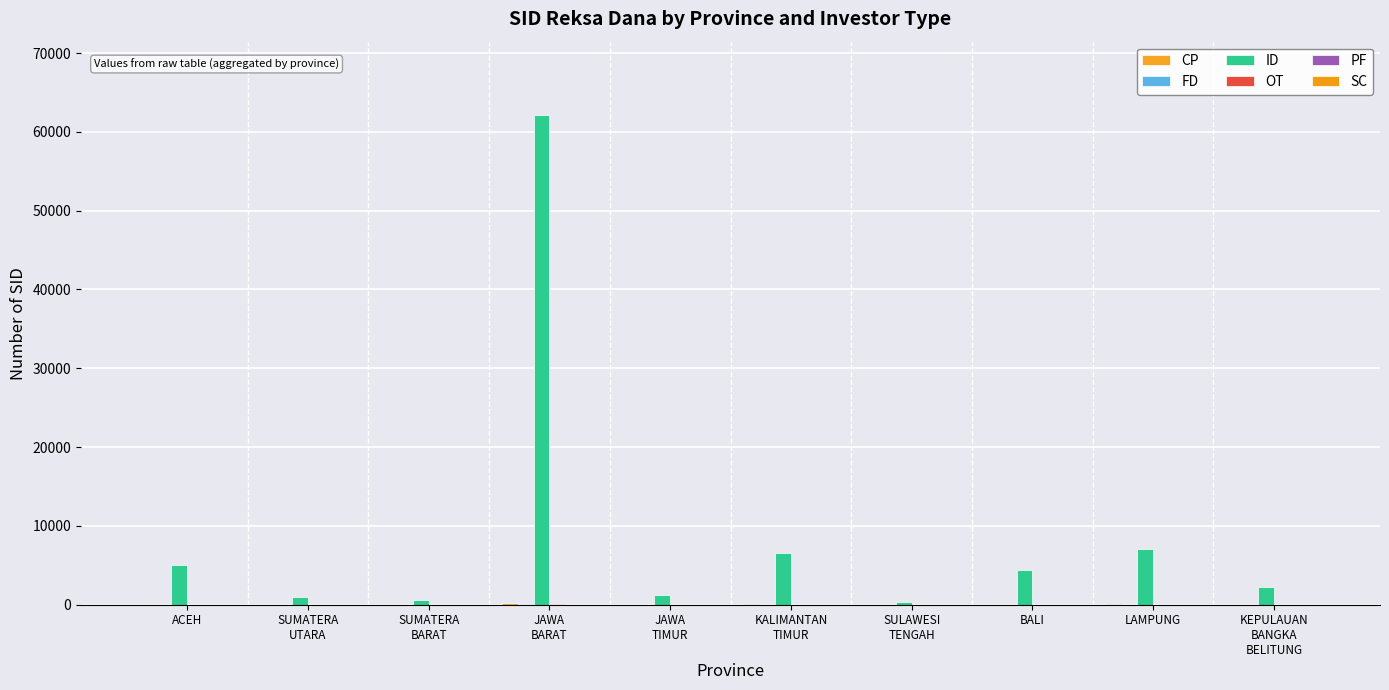

List the labels in order of OT value, largest first.

JAWA
BARAT, BALI, KALIMANTAN
TIMUR, LAMPUNG, ACEH, KEPULAUAN
BANGKA
BELITUNG, SUMATERA
UTARA, SUMATERA
BARAT, JAWA
TIMUR, SULAWESI
TENGAH